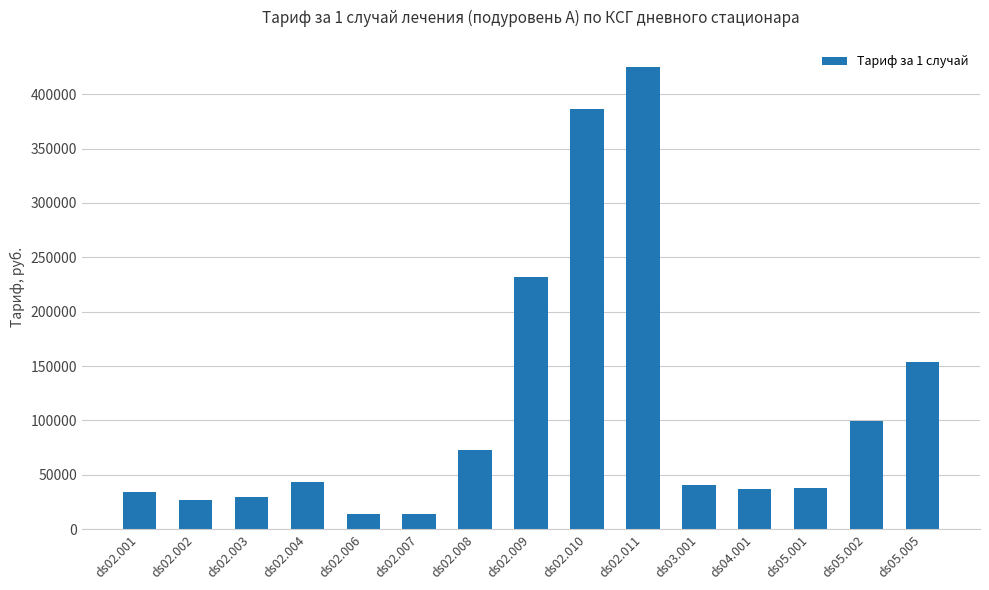

What is the value of the 1st bar from the left?

34135.4